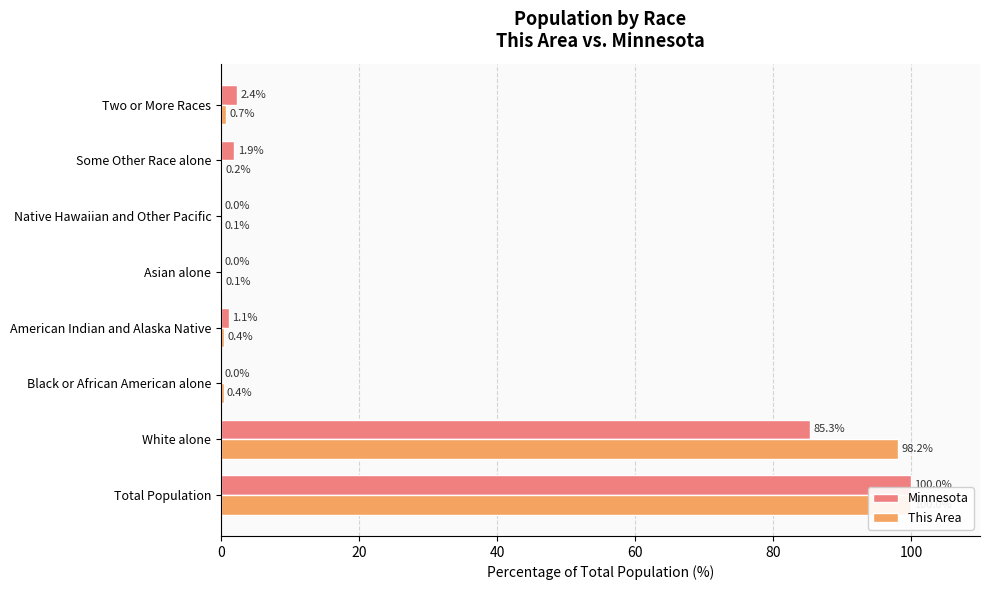

Count the number of data series in this chart.

2